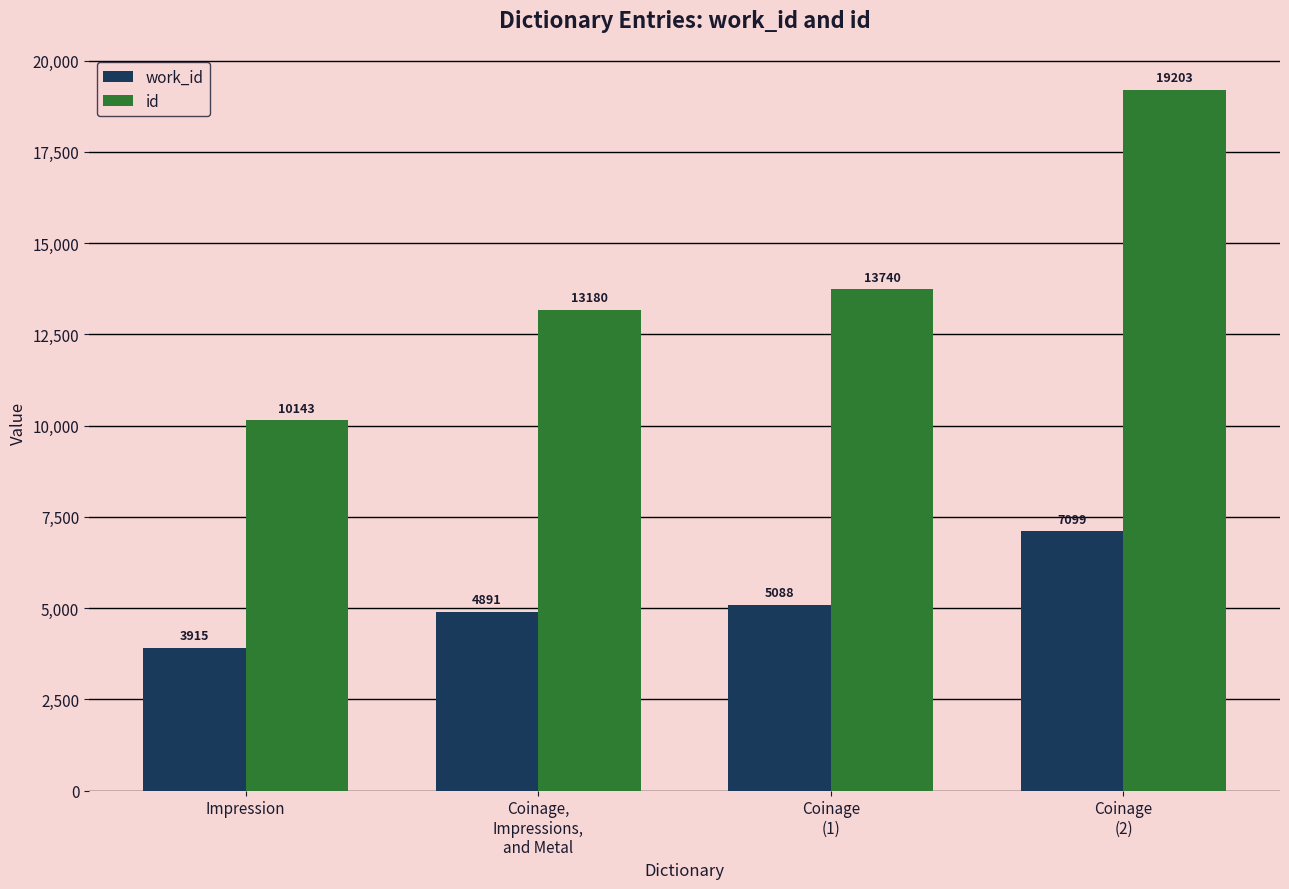

What is the label of the 1st bar from the right?

Coinage
(2)